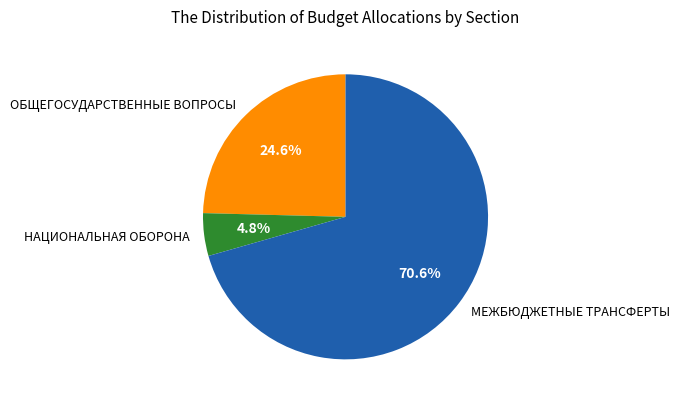

Approximately how many times larger is the value at ОБЩЕГОСУДАРСТВЕННЫЕ ВОПРОСЫ compared to НАЦИОНАЛЬНАЯ ОБОРОНА?

5.1